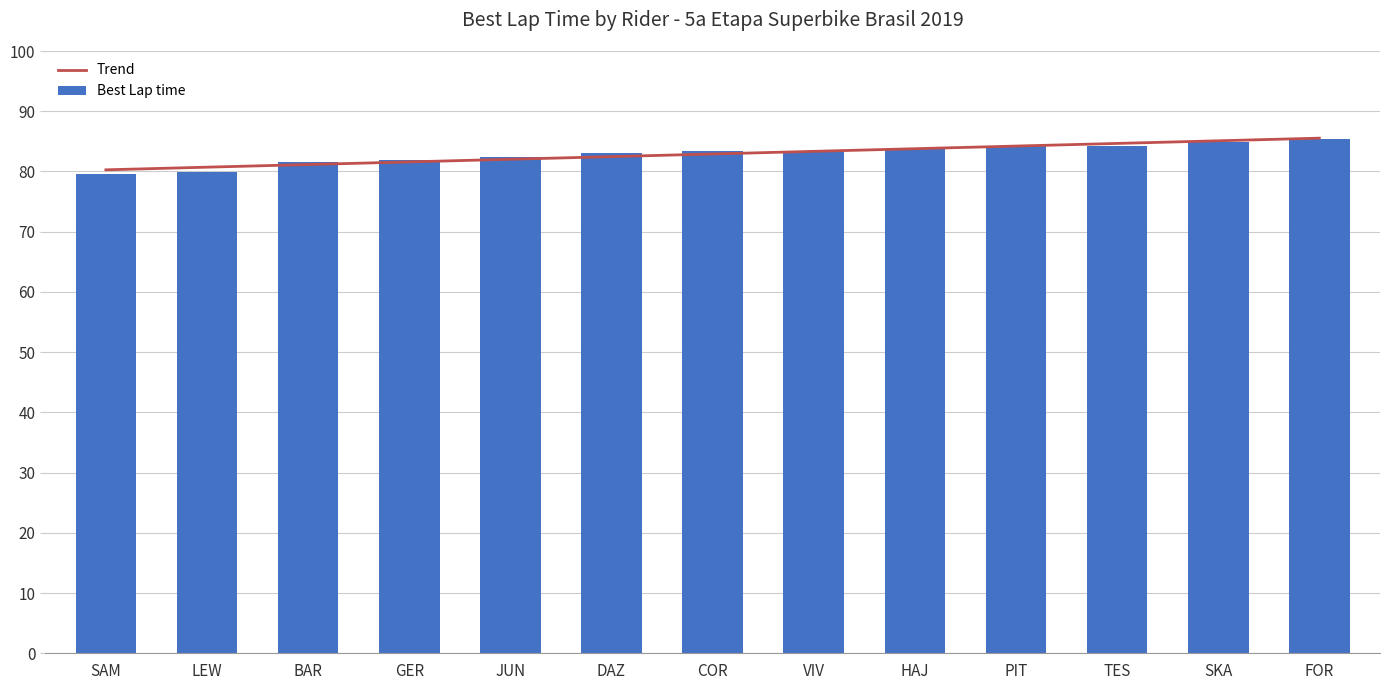

Which label corresponds to the largest value in the chart?

FOR